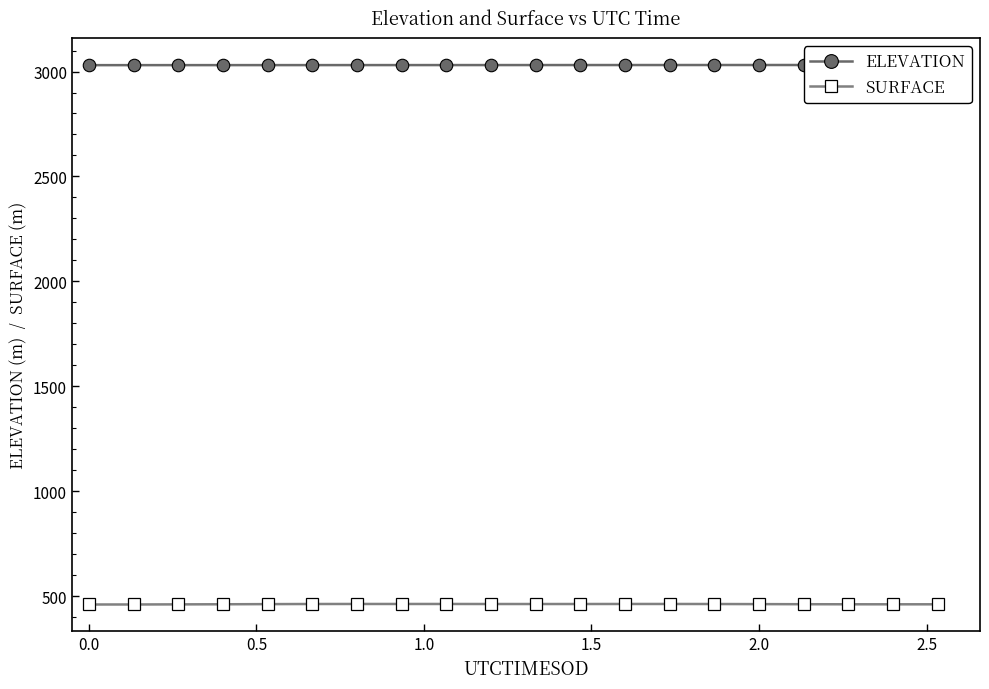

What is the highest value of the SURFACE series?

462.6